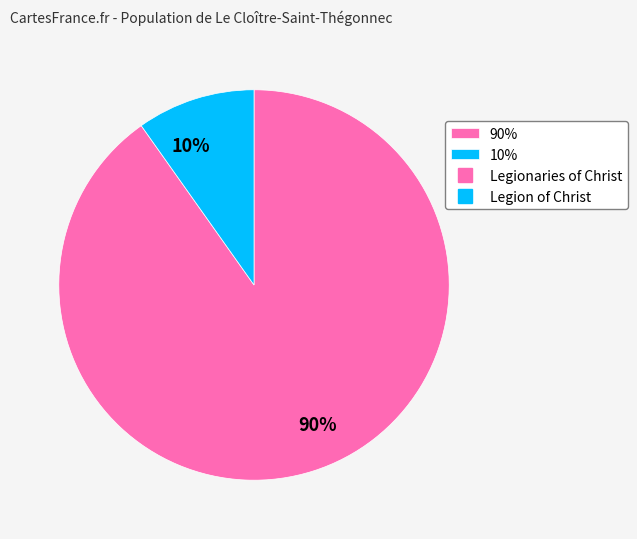

Do 10% and 90% together represent more than half of the pie?

Yes